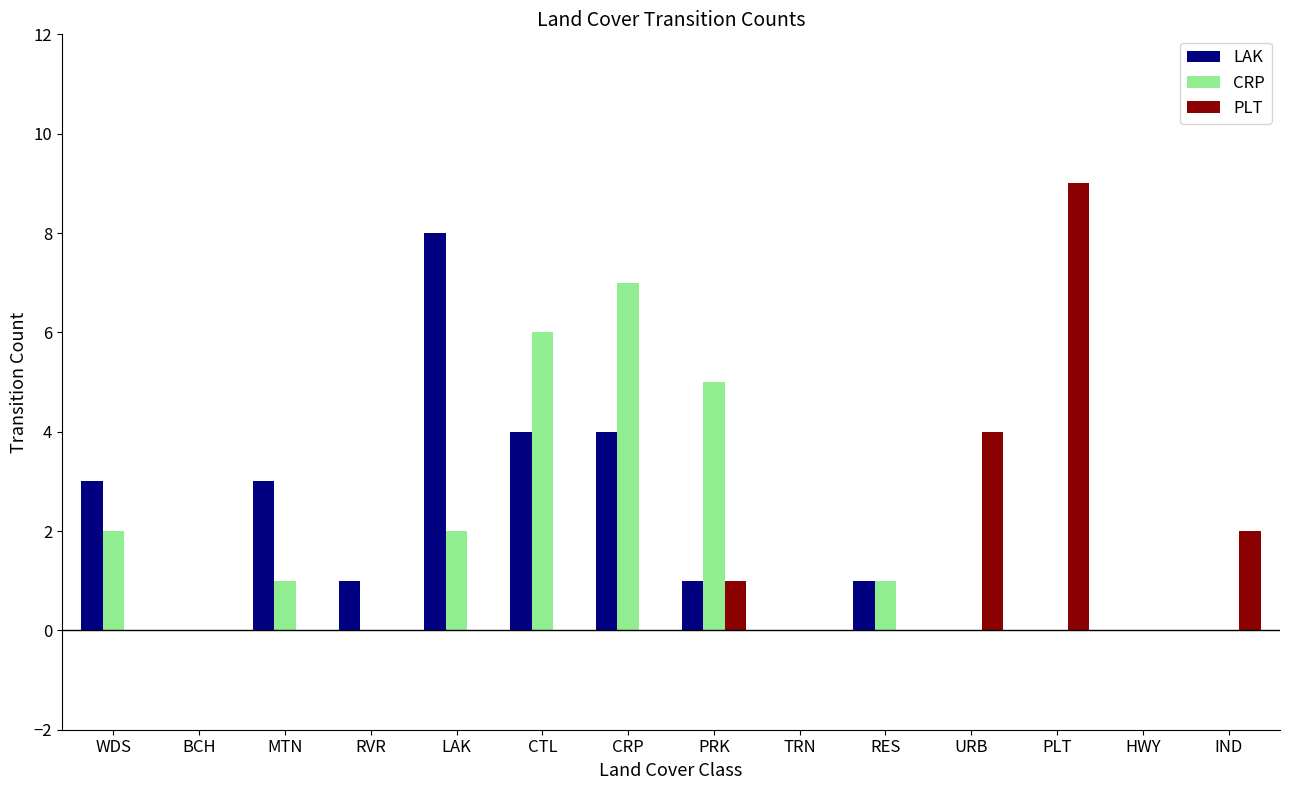

Are the bars grouped side by side (vs. stacked)?

Yes